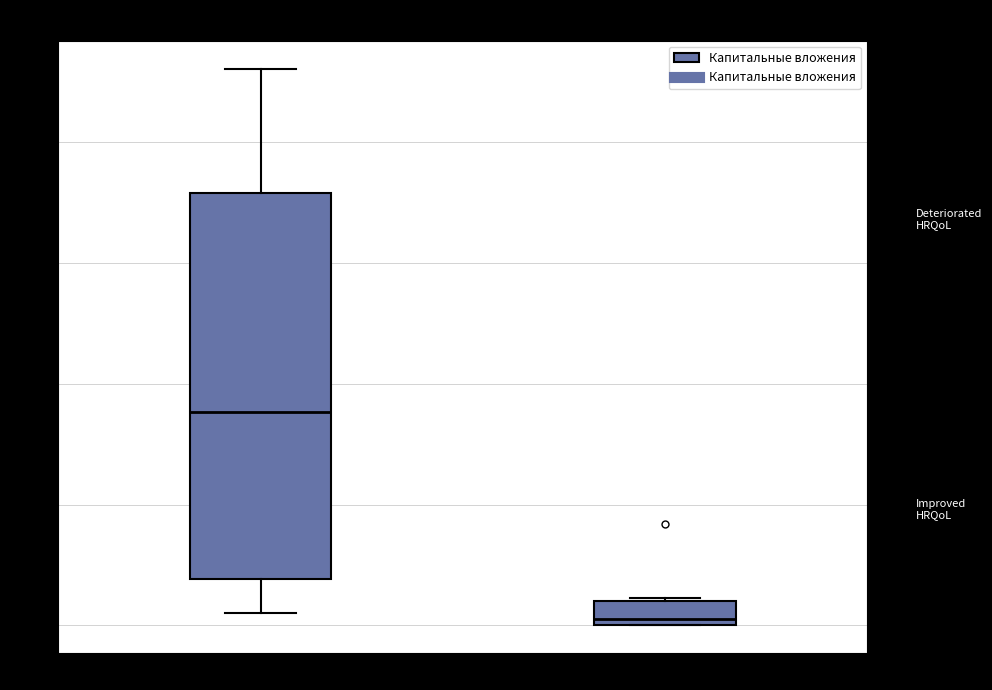

Which box is the tallest, from its lower edge to its upper edge?

no recanalization